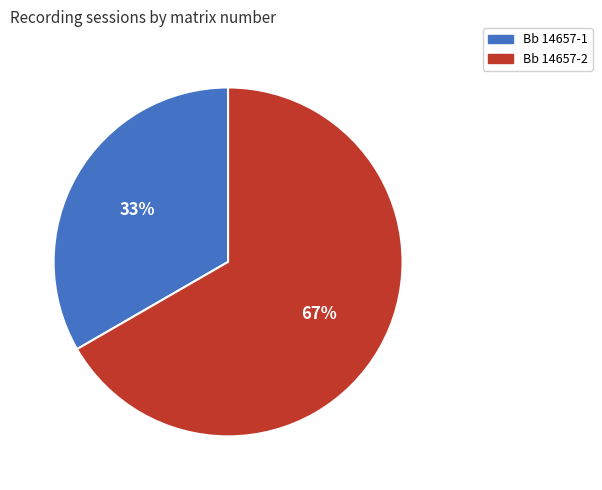

How many slices are in this pie chart?

2